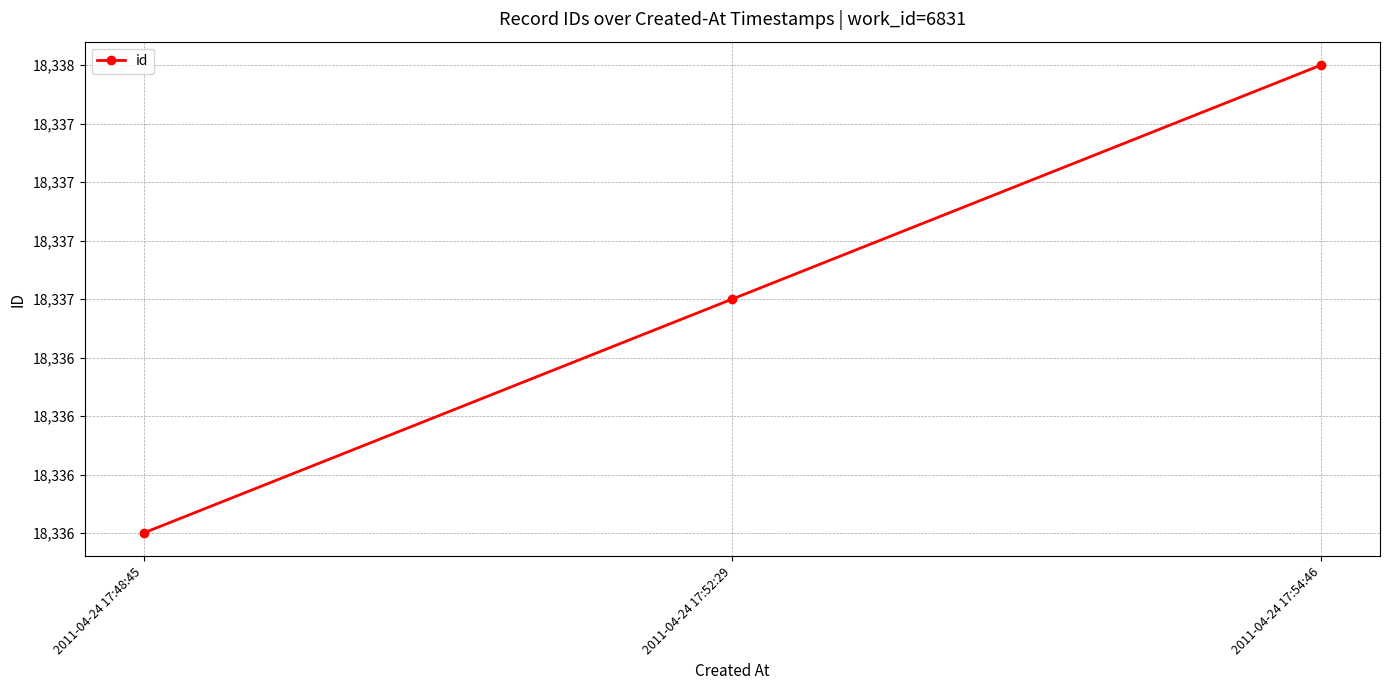

Reading left to right, list all the values displayed in this chart.

2011-04-24 17:48:45=18336	2011-04-24 17:52:29=18337	2011-04-24 17:54:46=18338